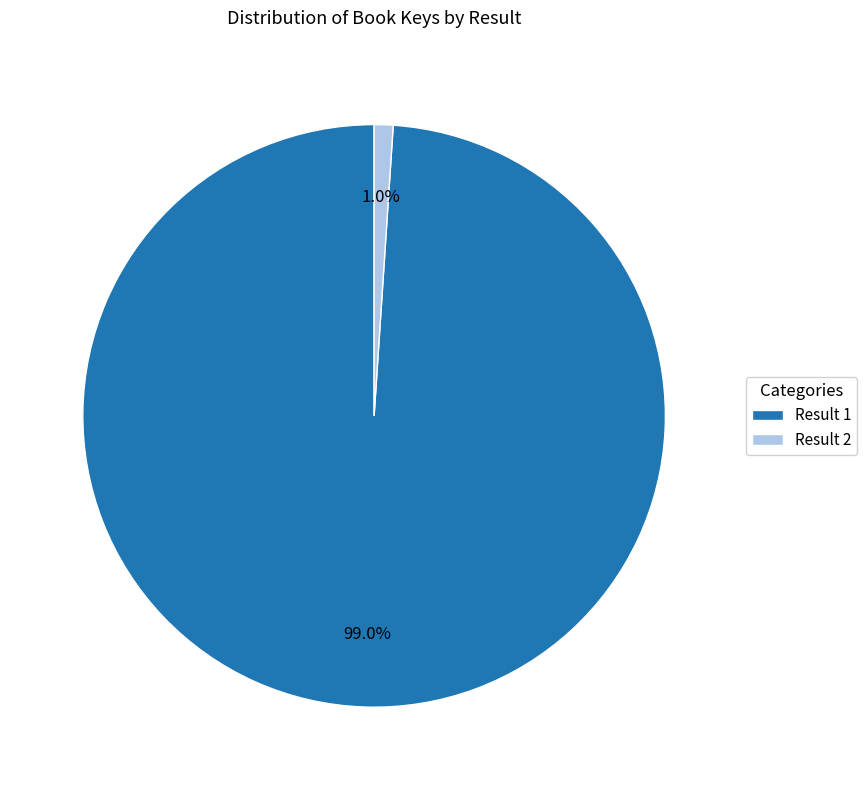

What is the largest slice in the pie chart?

Result 1